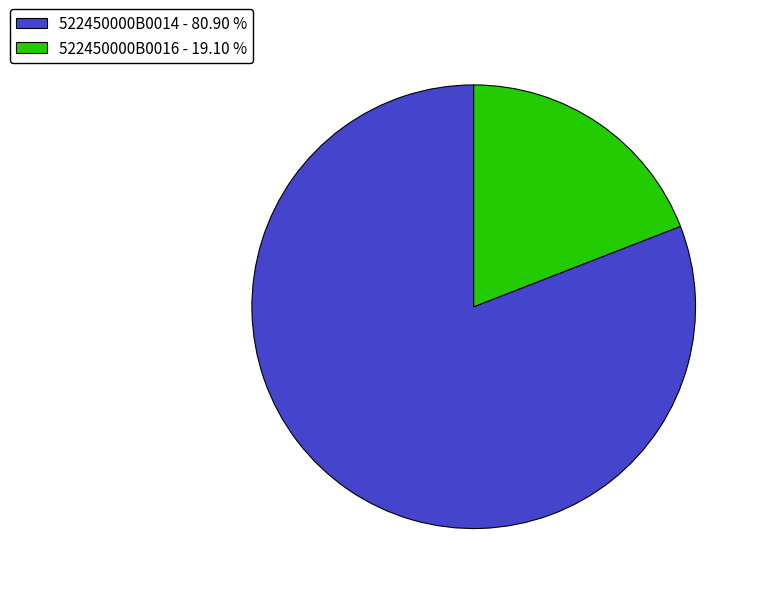

Is it true that 522450000B0016 is 11% of the pie?

False